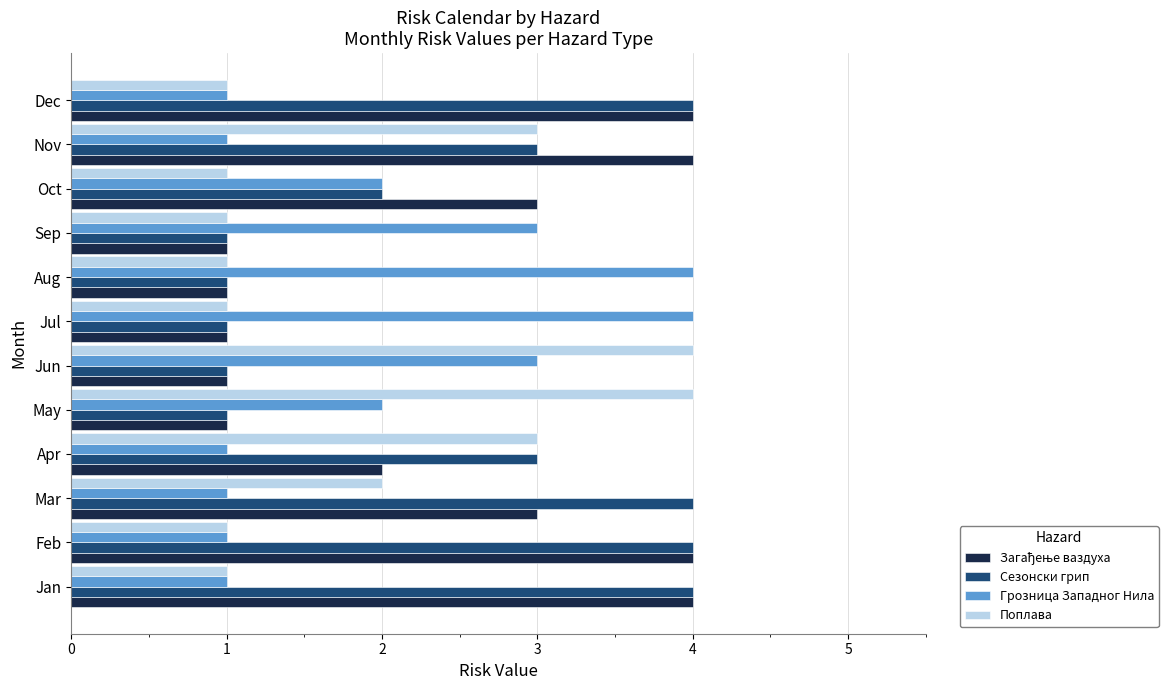

What is the maximum value shown in the chart?

4